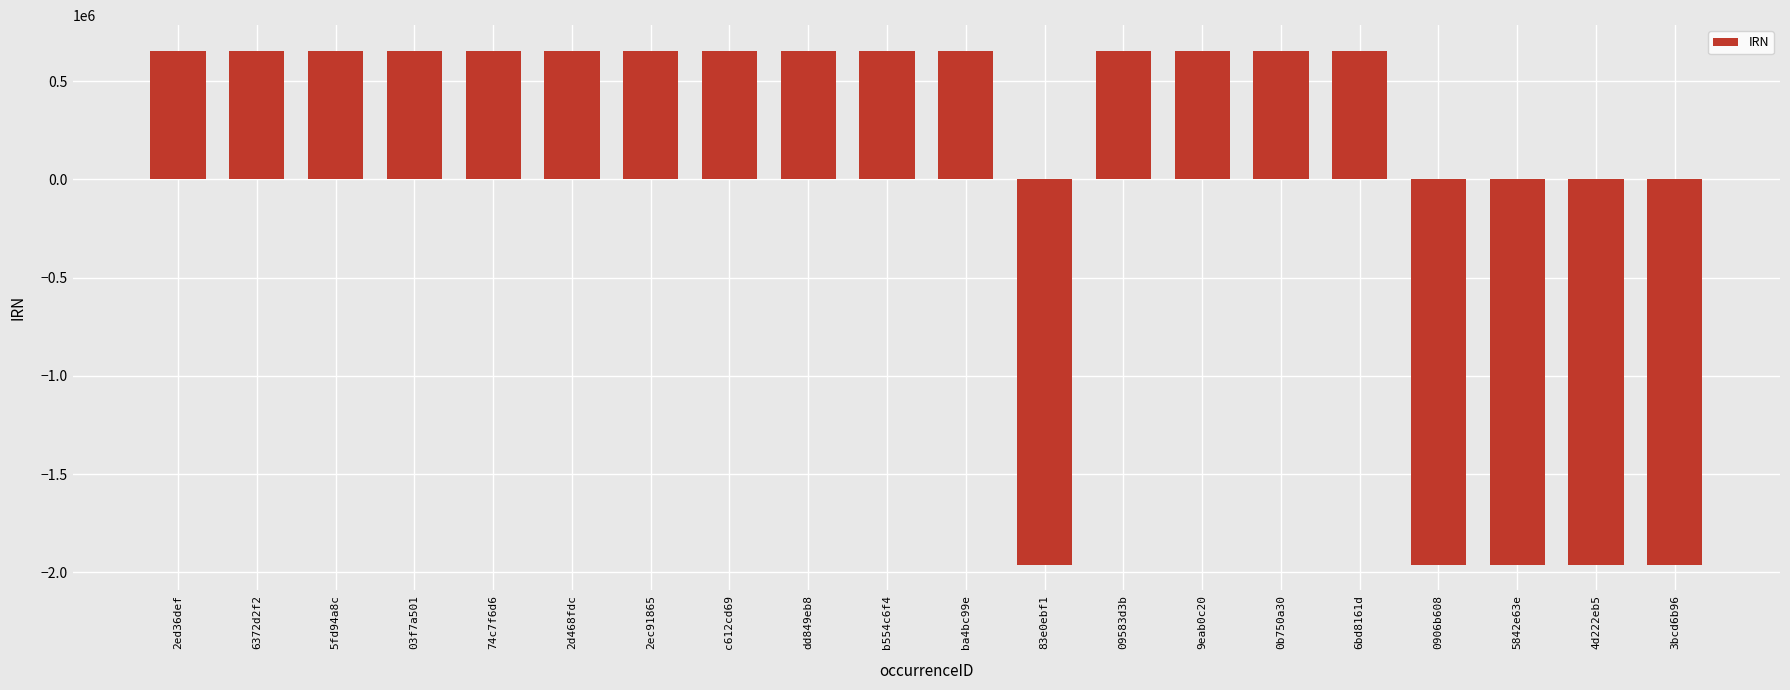

Does the chart contain any negative values?

Yes